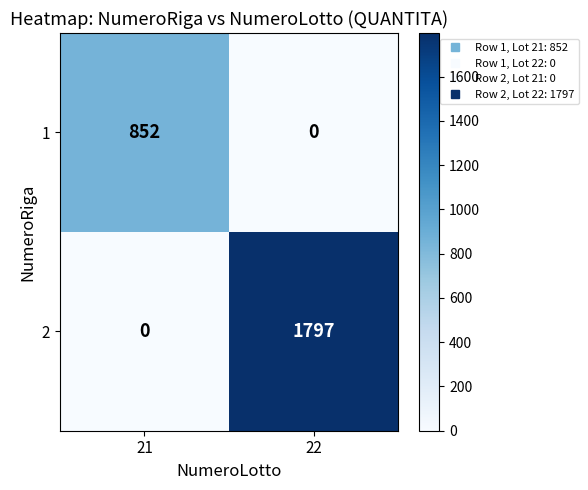

True or false: 1 has a value of 0 at 22.

True